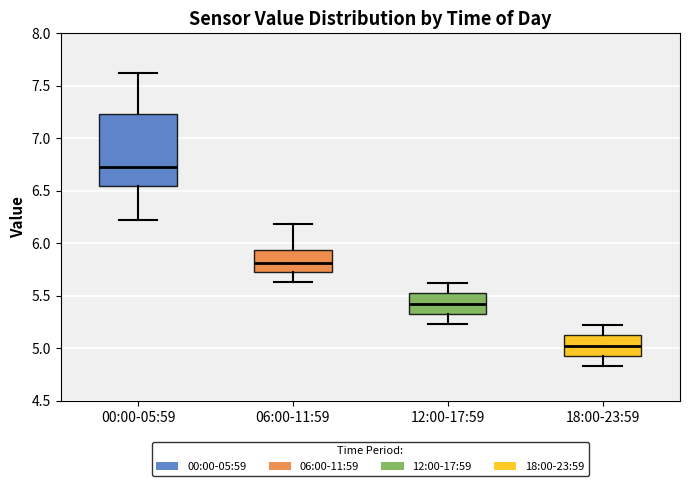

Reading left to right, read every box against the y-axis: the position of its median line, the range the box covers, and the ends of its whiskers. The values are not printed on the chart, so give them approximately, as read against the axis.

00:00-05:59: median 6.75, box 6.55 to 7.25, whiskers 6.20 to 7.60
06:00-11:59: median 5.80, box 5.75 to 5.95, whiskers 5.65 to 6.20
12:00-17:59: median 5.45, box 5.35 to 5.50, whiskers 5.25 to 5.60
18:00-23:59: median 5.05, box 4.95 to 5.10, whiskers 4.85 to 5.20